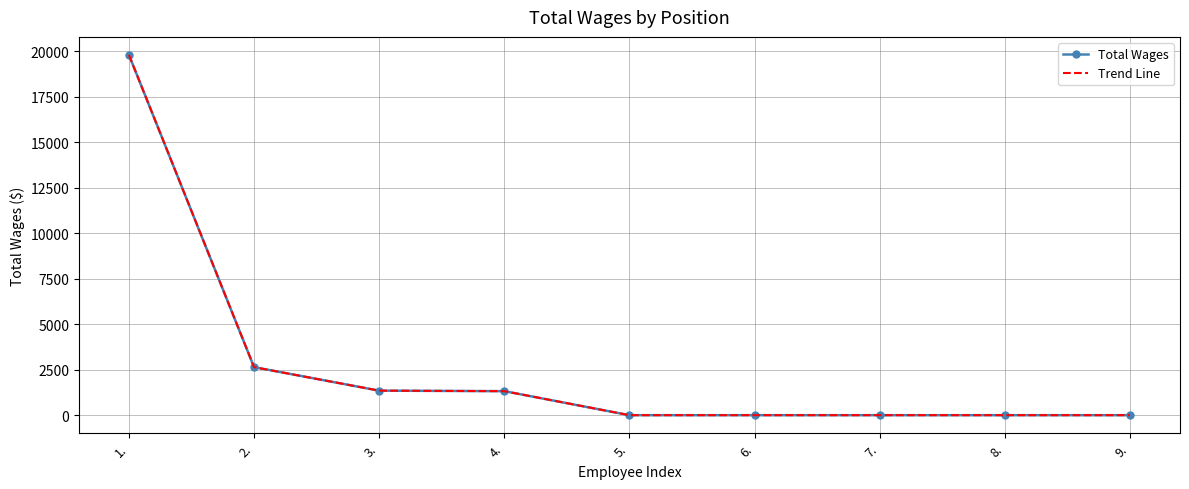

What is the label of the 9th point from the right?

1.